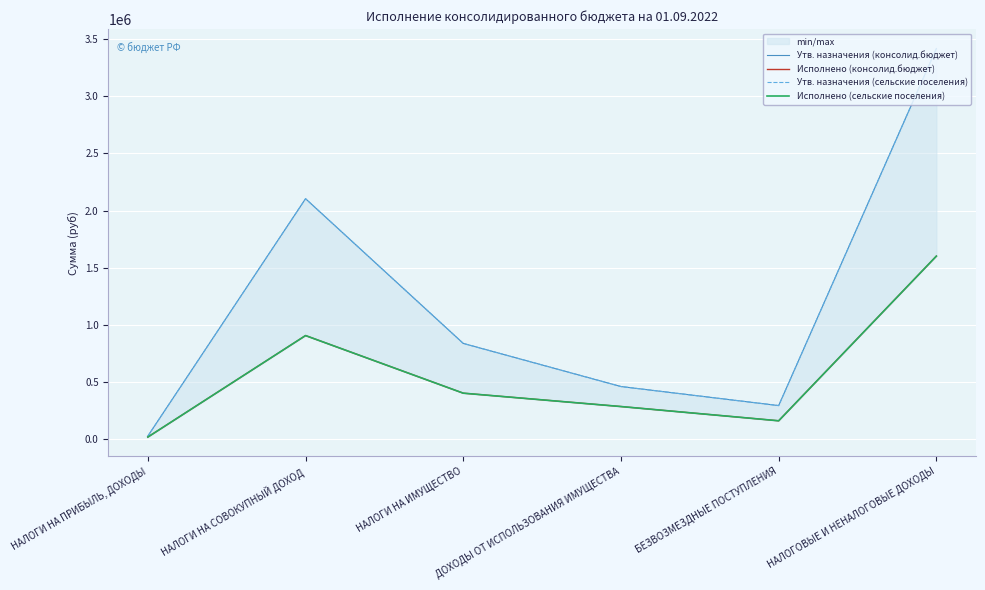

At which label does Утв. назначения (консолид.бюджет) first exceed 835505?

НАЛОГИ НА СОВОКУПНЫЙ ДОХОД